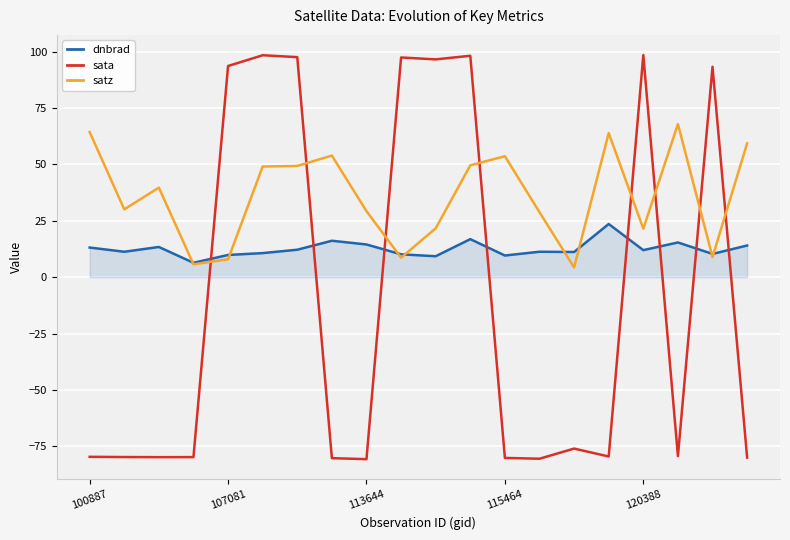

Which series has the largest total across all categories?

satz